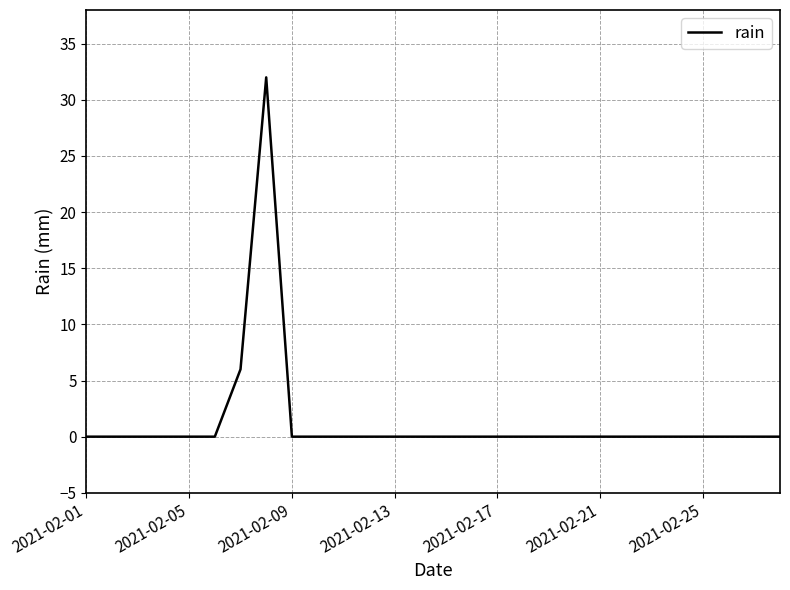

What is the greatest value displayed?

32